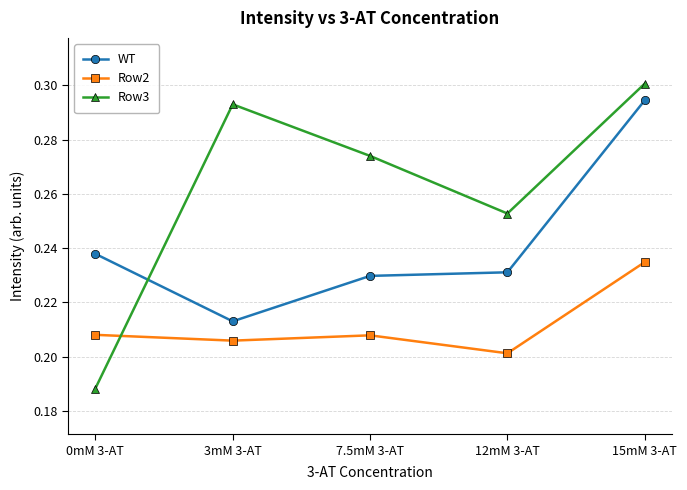

What is the label of the 5th point from the left?

15mM 3-AT